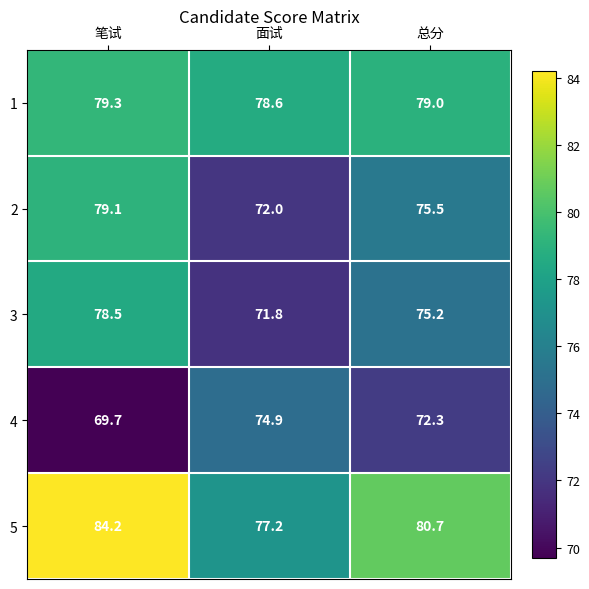

What value does the 4 series have at 总分?

72.3